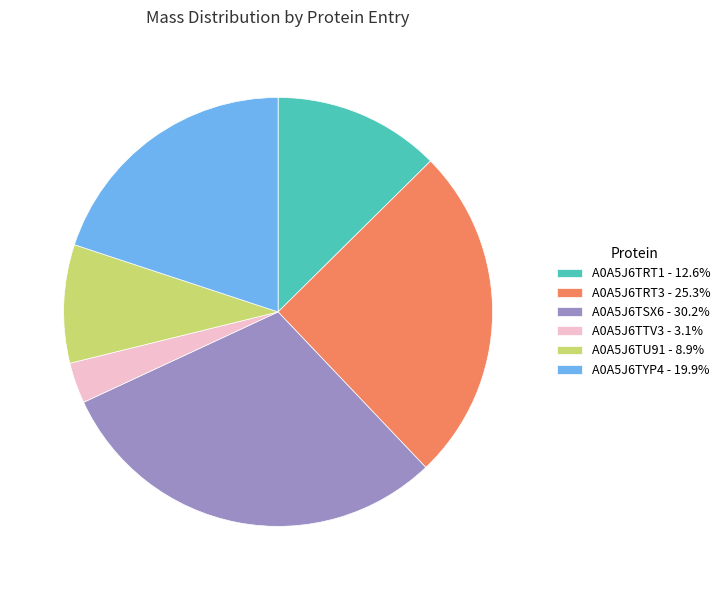

Combined, do A0A5J6TRT1 - 12.6% and A0A5J6TU91 - 8.9% account for over 50%?

No